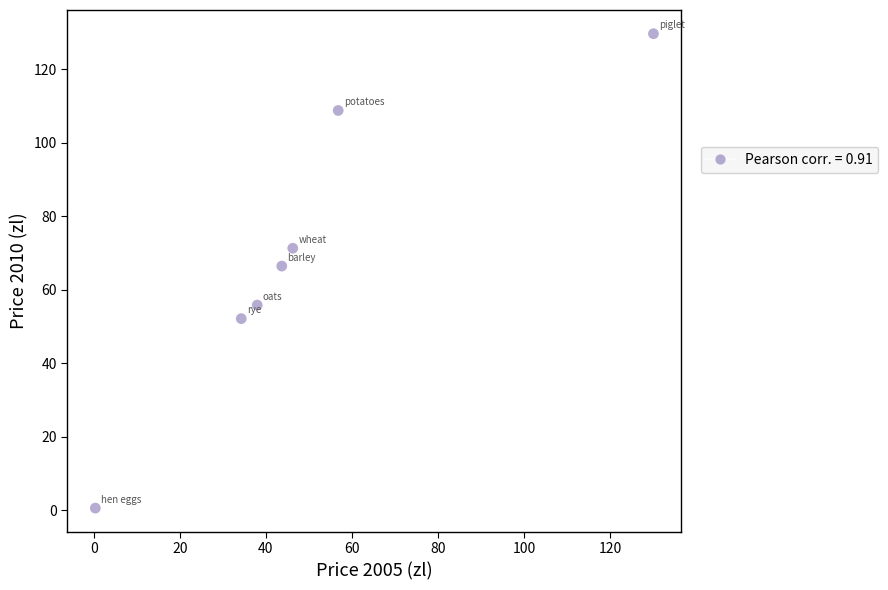

What Y value in the scatter plot is closest to 65?

66.4